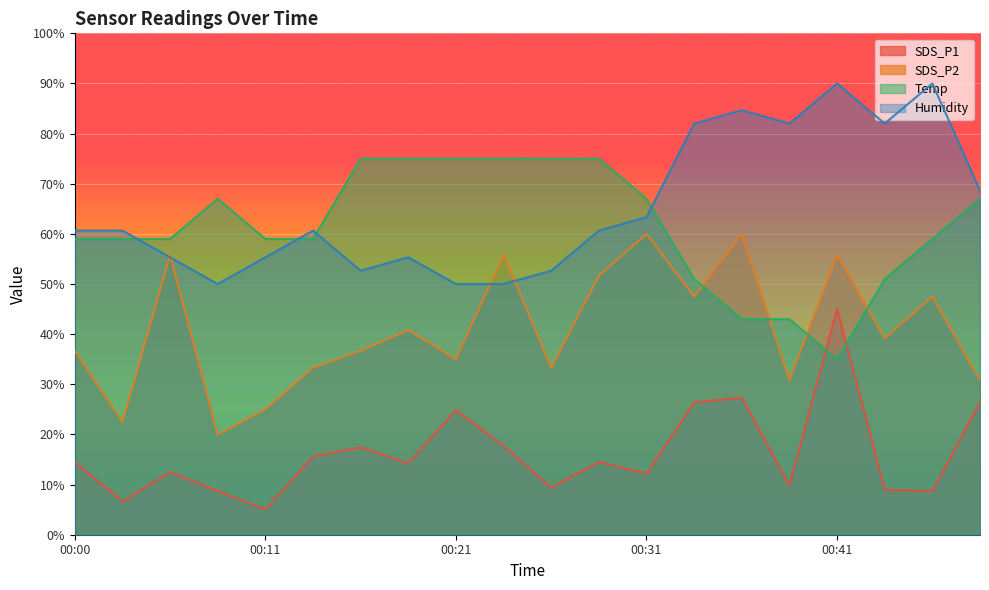

Where is the first local minimum for SDS_P1?

00:02